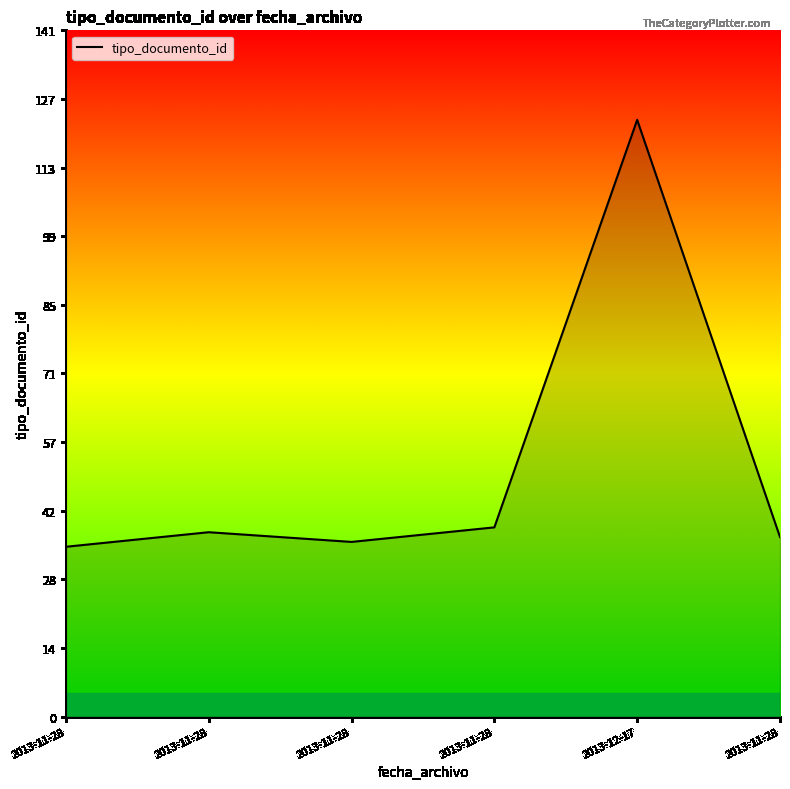

Which category has the highest value across all series?

2013-12-17